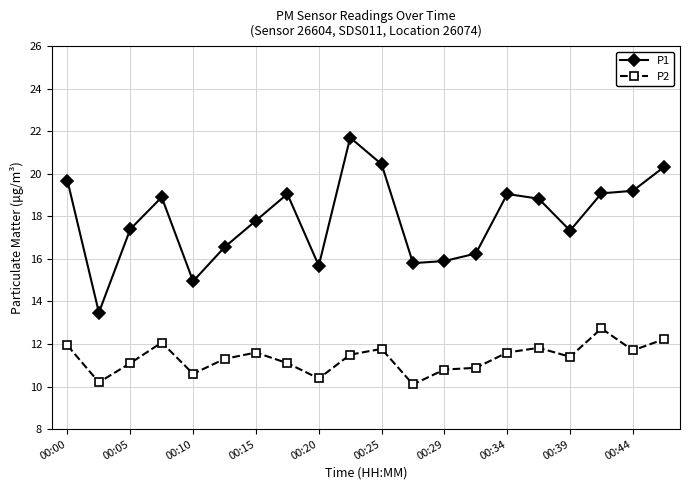

How many data points in P2 are less than 11?

6